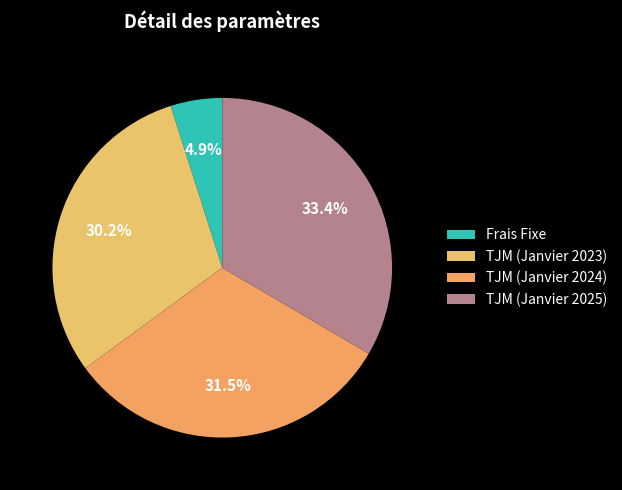

To the nearest percent, what is the difference between the largest and smallest slice percentages?

29%